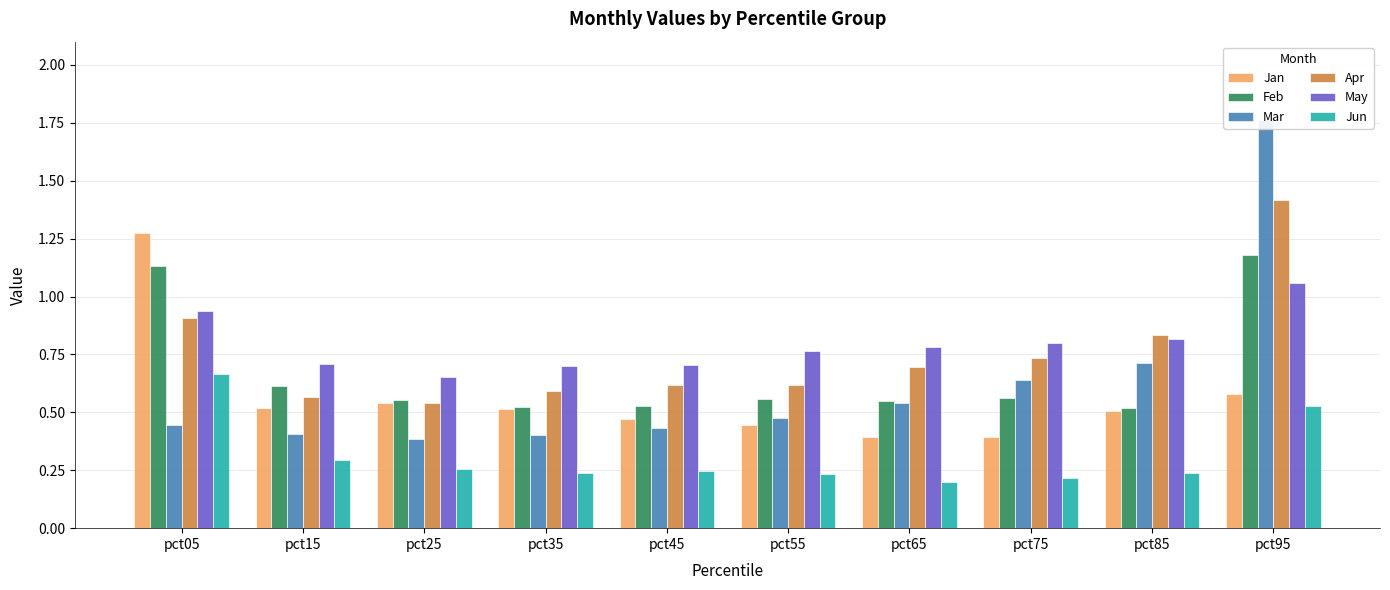

What is the total value across all series at pct05?

5.4